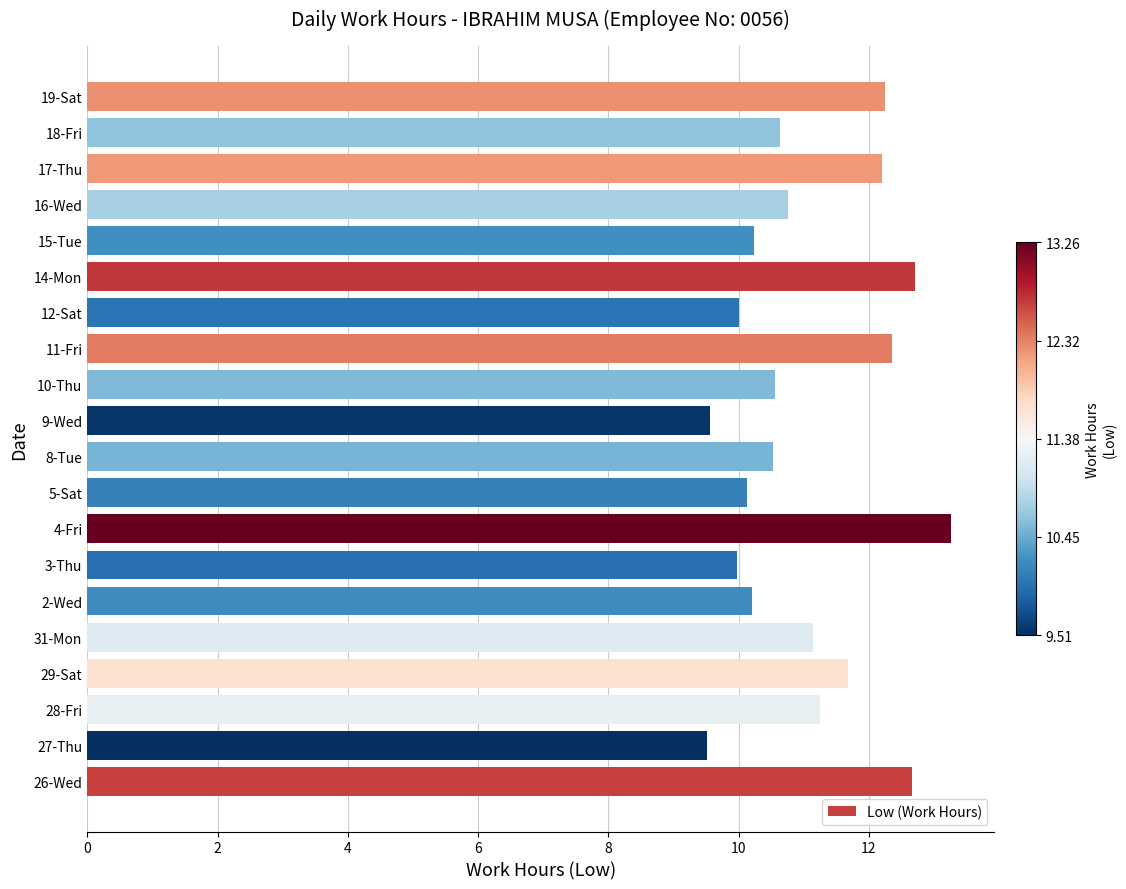

Is it true that the value at 2-Wed is 17.7?

False